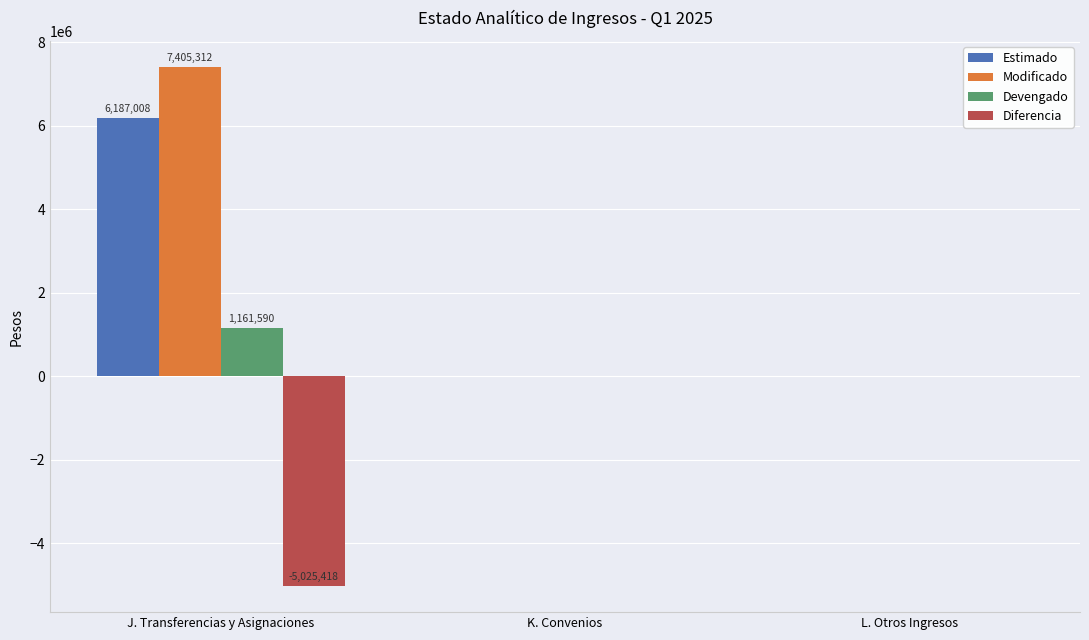

Which series has the widest spread of values?

Modificado